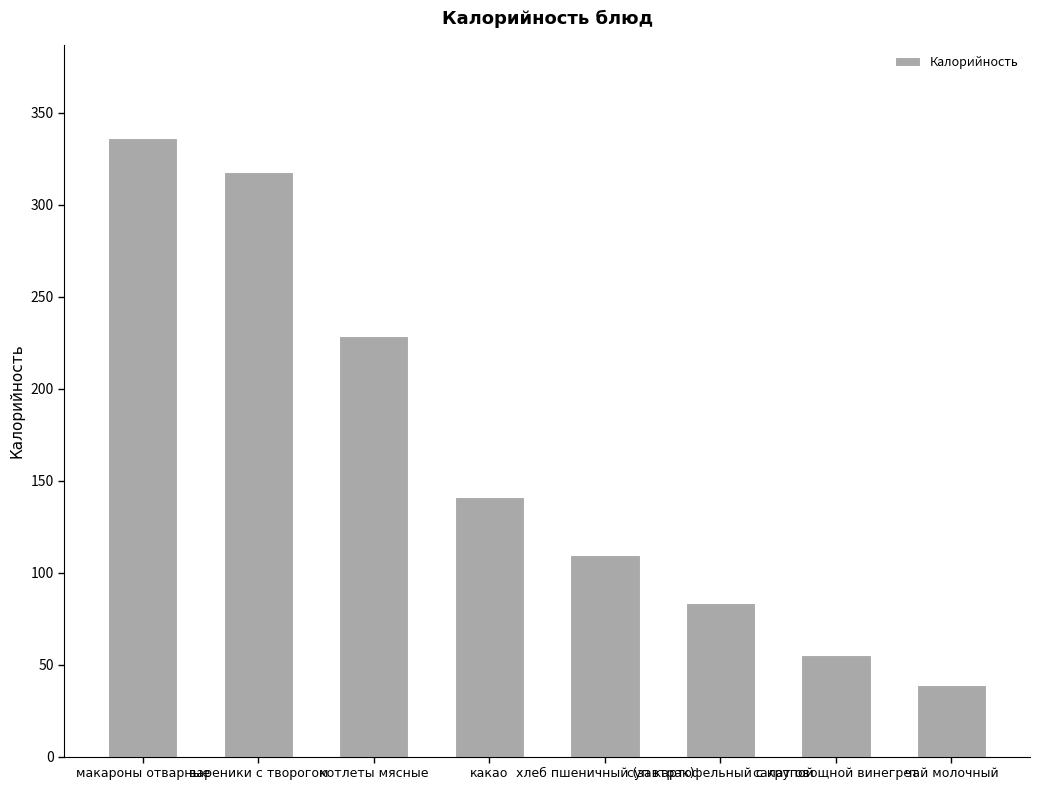

Reading right to left, transcribe all the data shown in this chart.

чай молочный=39.1	салат овощной винегрет=55.0	суп картофельный с крупой=83.6	хлеб пшеничный (завтрак)=109.6	какао=141.4	котлеты мясные=228.8	вареники с творогом=318.0	макароны отварные=336.5